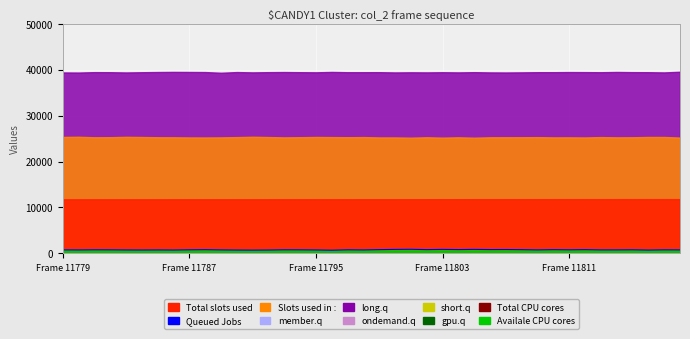

What is the difference between the maximum and second lowest values?

184